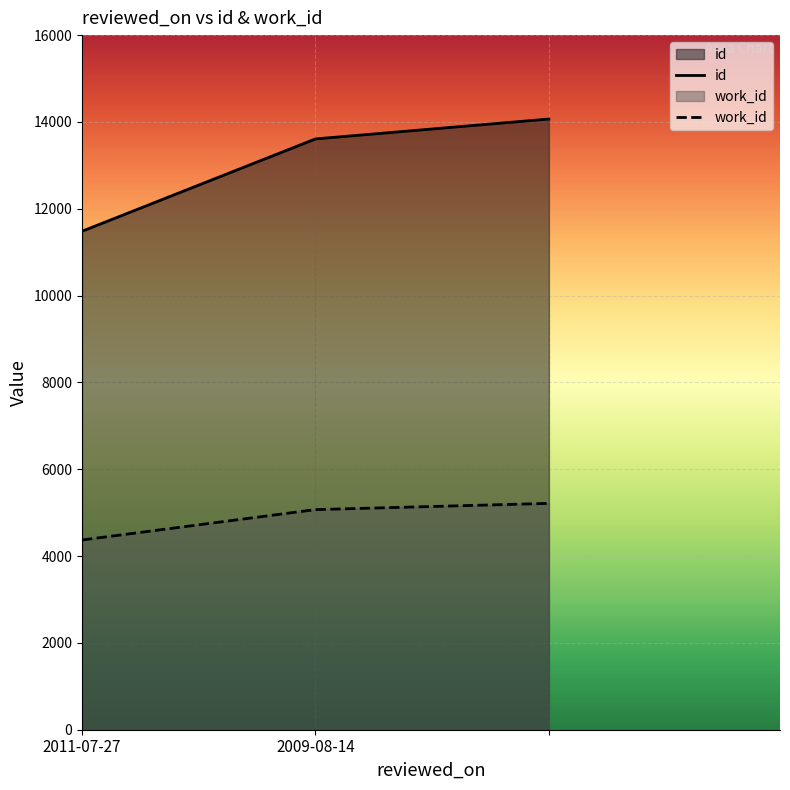

List the series in order of their overall mean, lowest first.

work_id, id